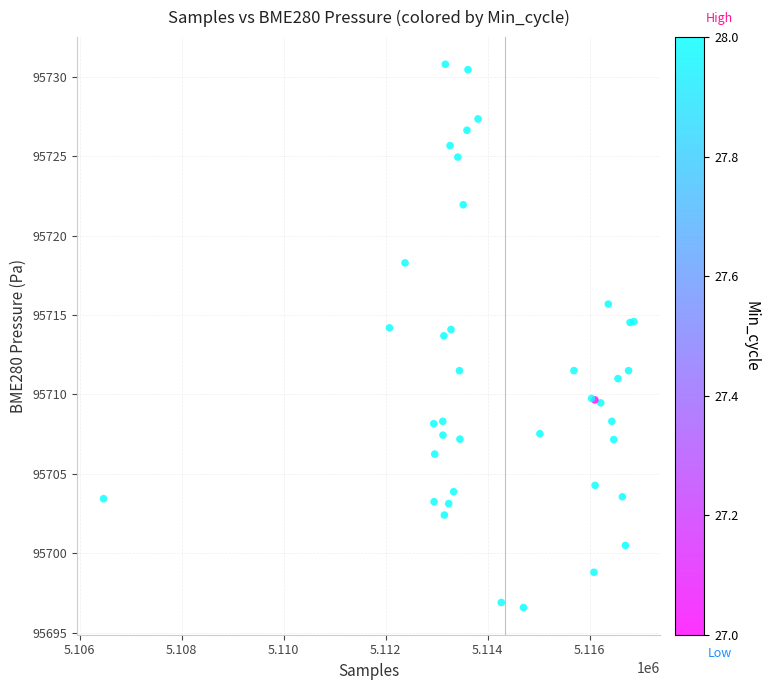

What Y value in the scatter plot is closest to 95713?

95713.7